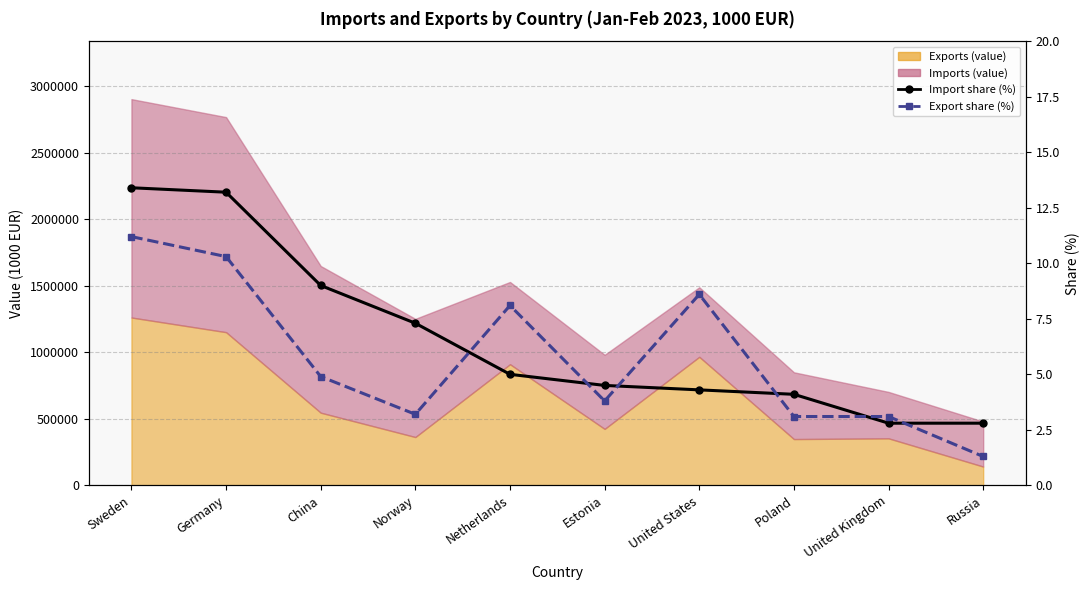

Which series ends up on top after the final intersection of Import share (%) and Export share (%)?

Import share (%)